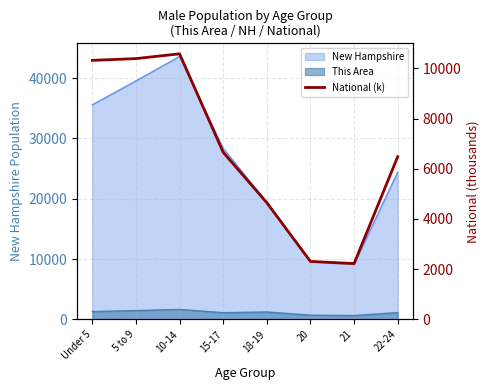

What position from the right is 21?

2